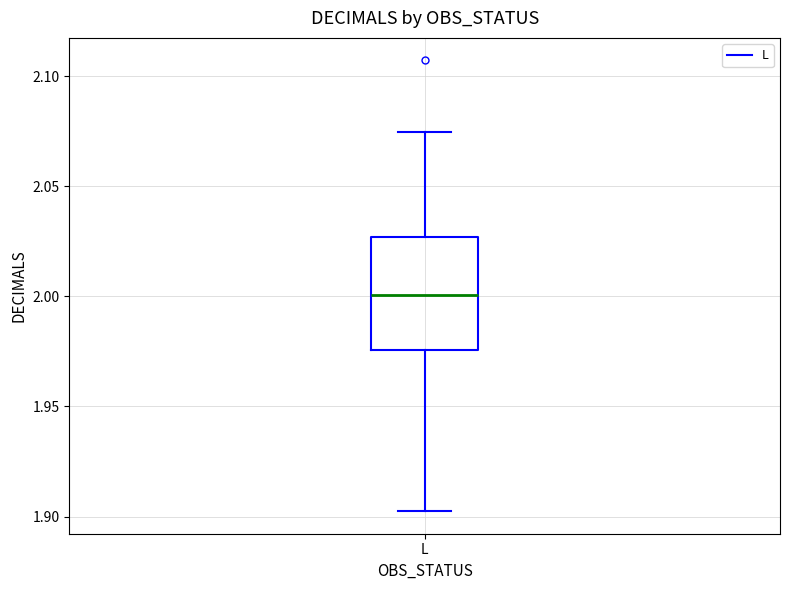

Transcribe this box plot: give where the median line is, the range the box spans, and where the two whiskers end, as read against the y-axis. The values are not printed on the chart, so give them approximately, as read against the axis.

median 2.000, box 1.975 to 2.025, whiskers 1.900 to 2.075